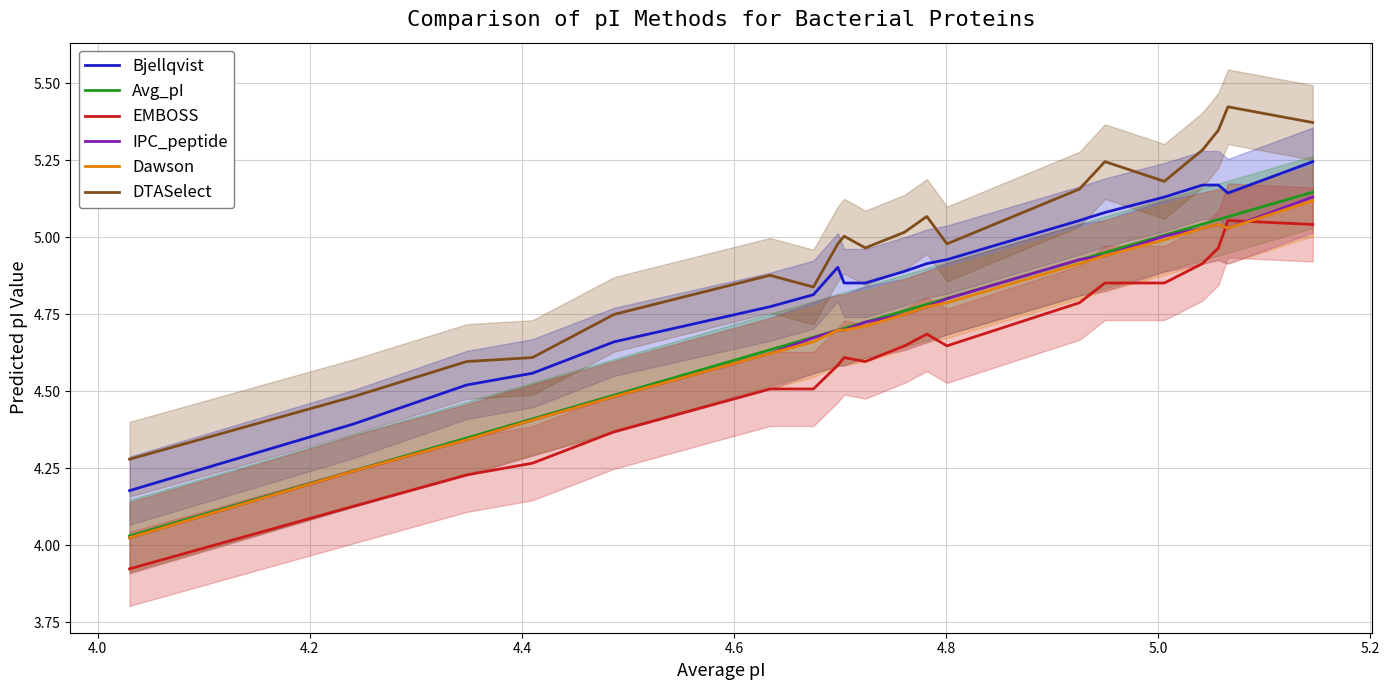

What is the value of the Dawson point at the 5th from the left?

4.5